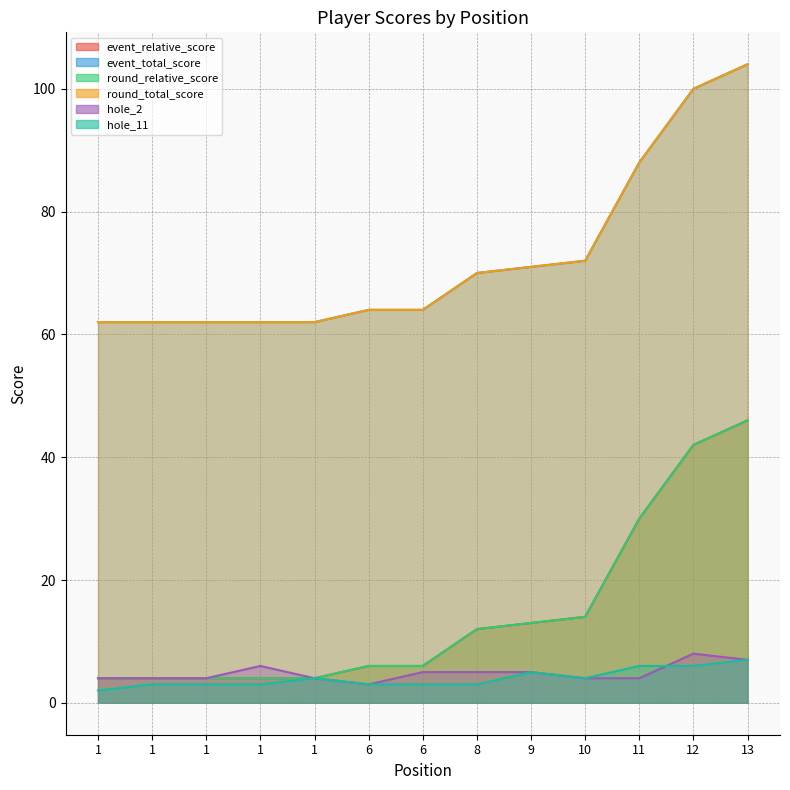

What is the total value across all series at 1?

138